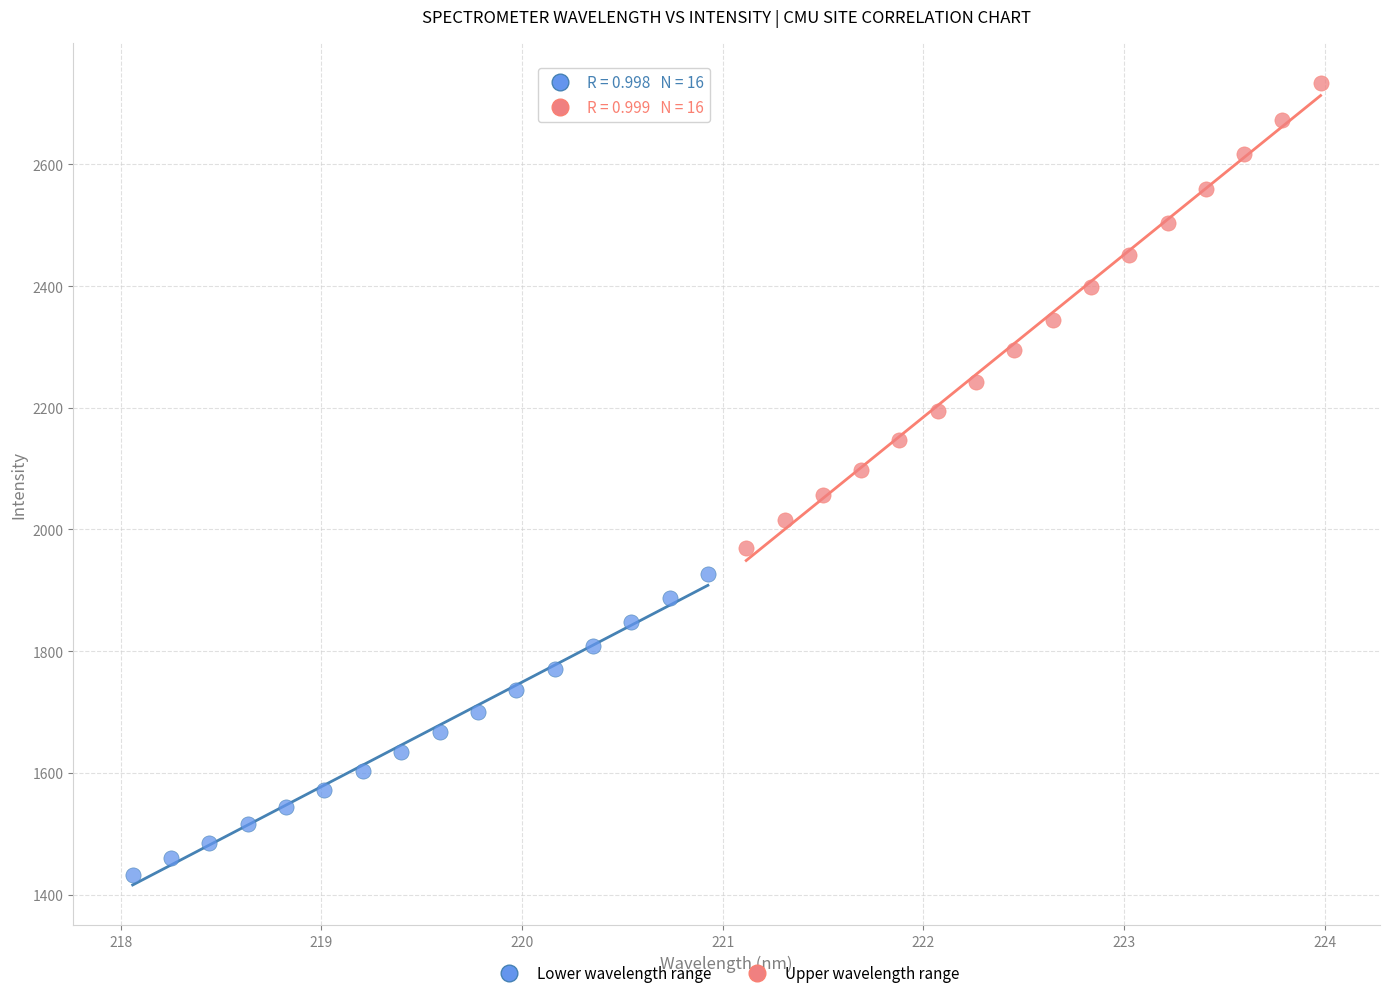

Which series contains the lowest Y value?

Lower wavelength range